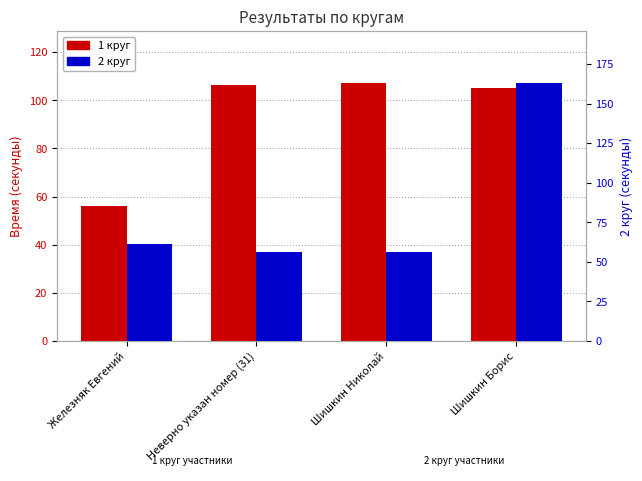

How many bars are there in each group?

2